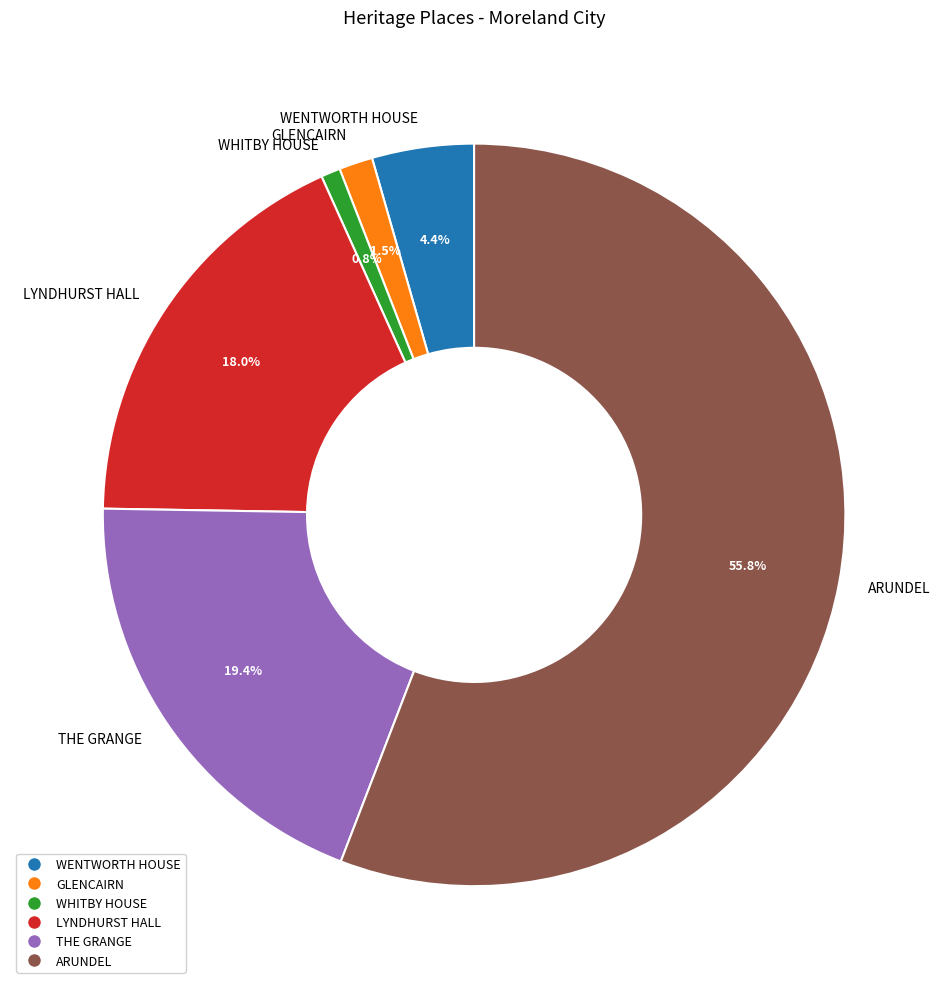

Rank the categories by value from lowest to highest.

WHITBY HOUSE, GLENCAIRN, WENTWORTH HOUSE, LYNDHURST HALL, THE GRANGE, ARUNDEL